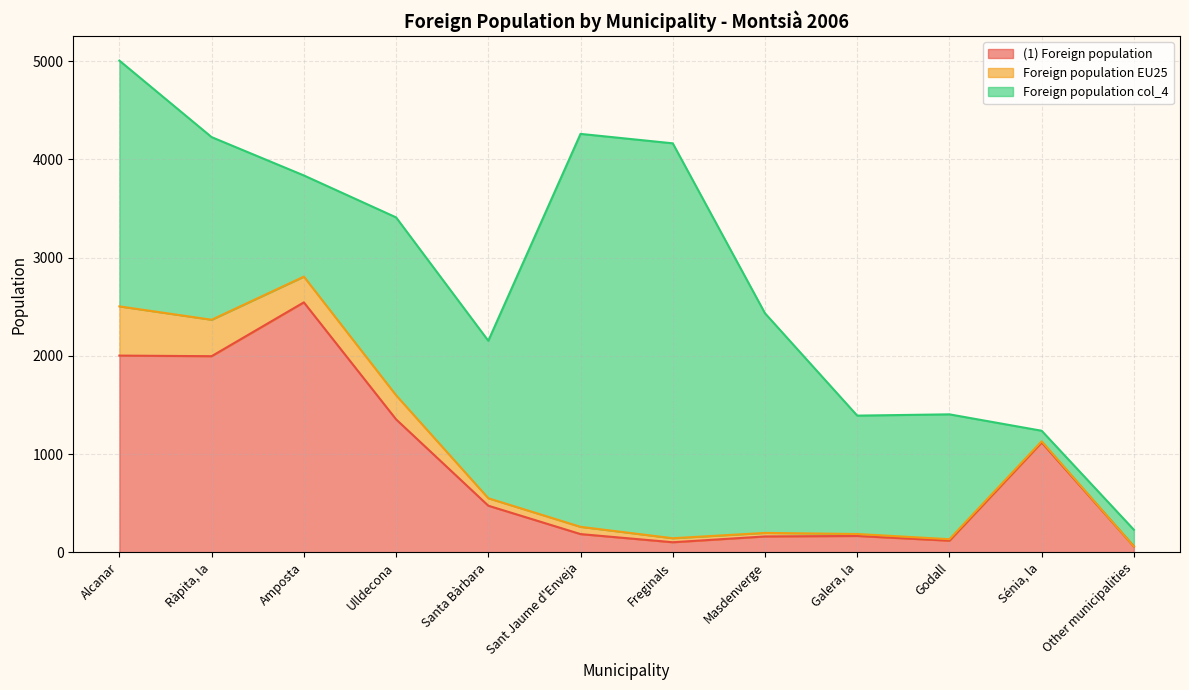

True or false: Foreign population EU25 and (1) Foreign population cross at least once.

False